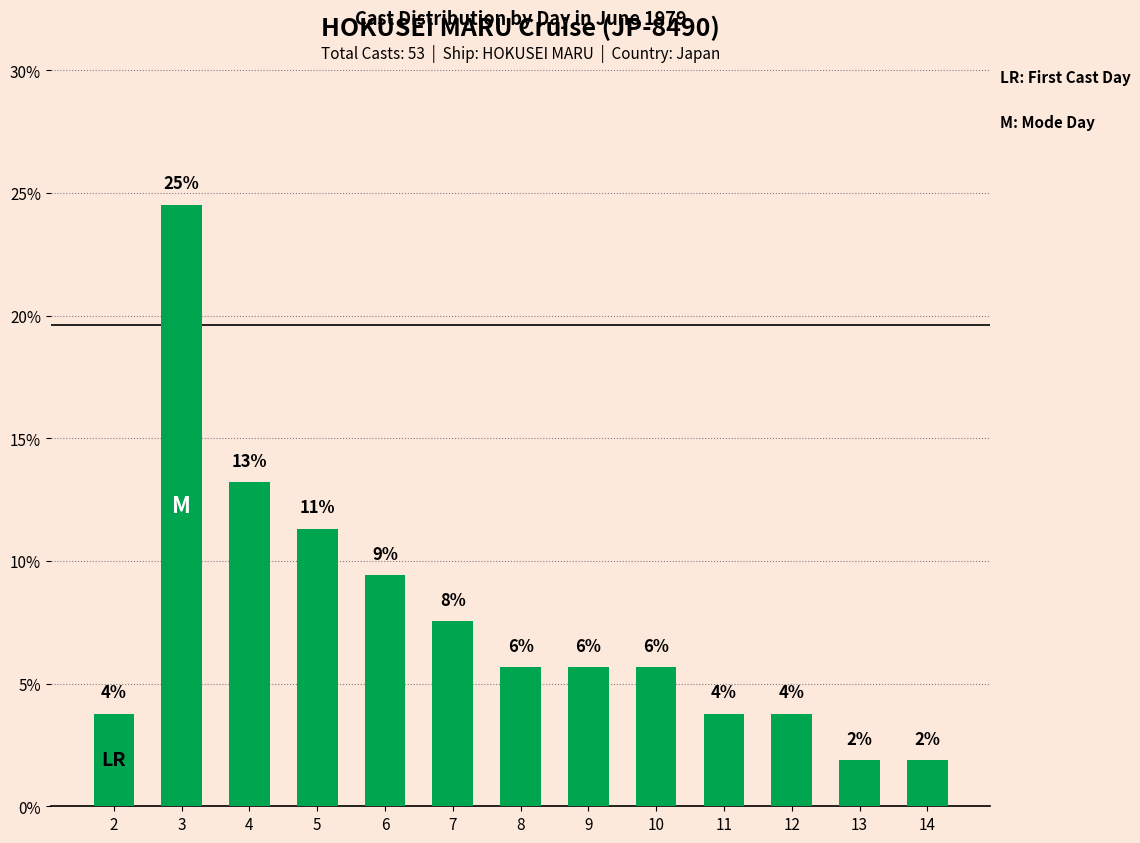

Between 8 and 4, which is larger?

4